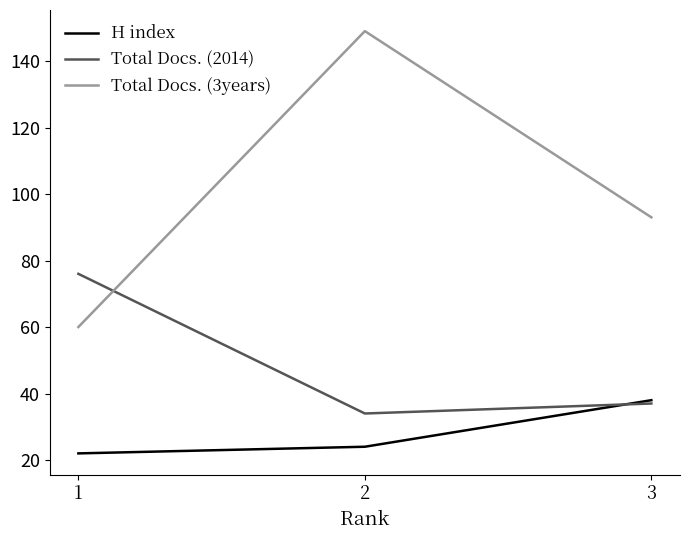

What is the maximum value shown in the chart?

149